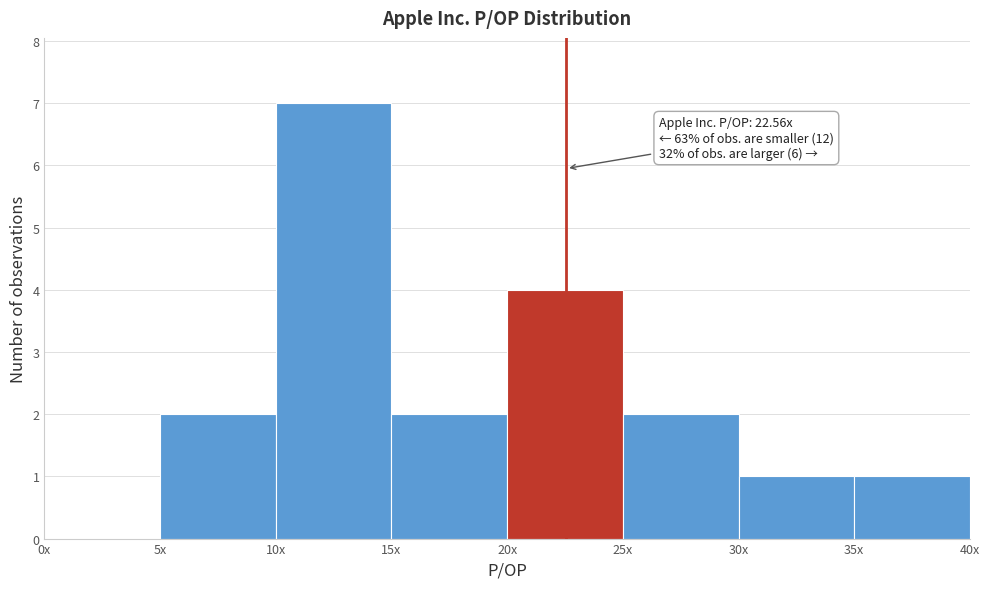

Reading left to right, list all the values displayed in this chart.

0x=0	5x=2	10x=7	15x=2	20x=4	25x=2	30x=1	35x=1